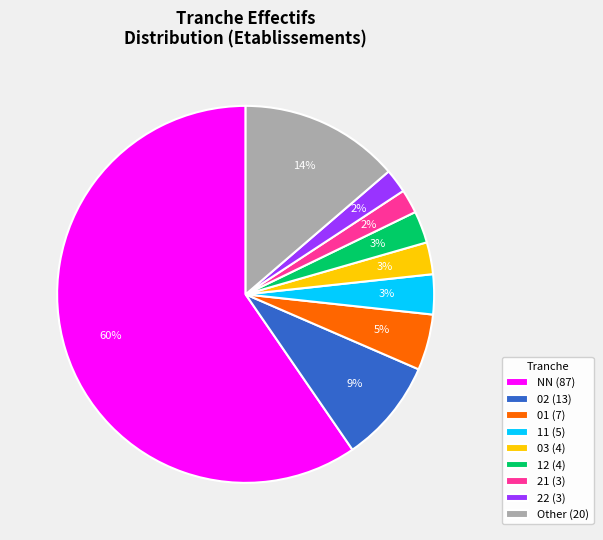

To the nearest percent, what portion does 02 (13) represent?

9%